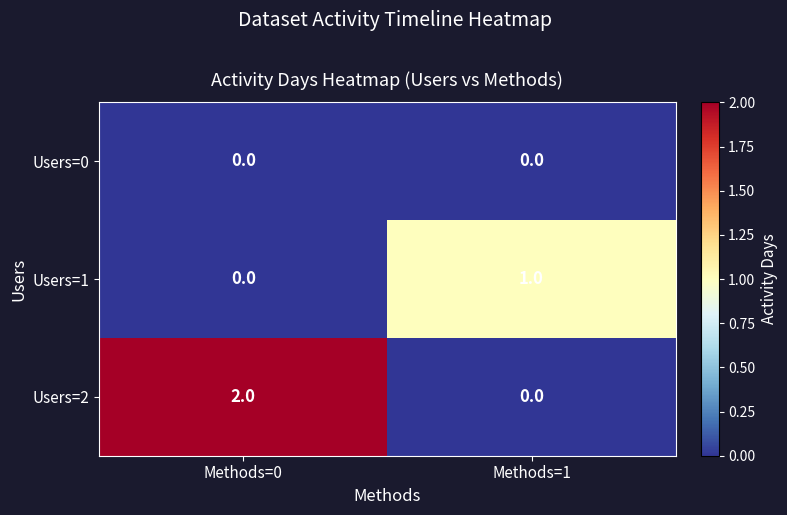

Reading left to right, transcribe all the data shown in this chart.

Users=0: 0	0
Users=1: 0	1
Users=2: 2	0